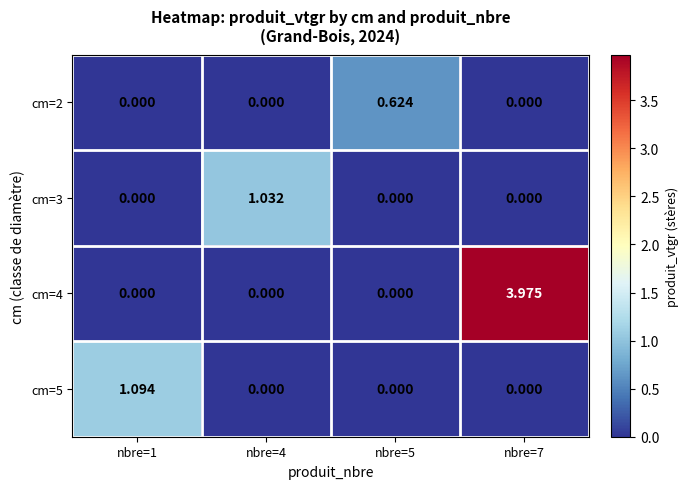

Which series has the largest total across all categories?

cm=4